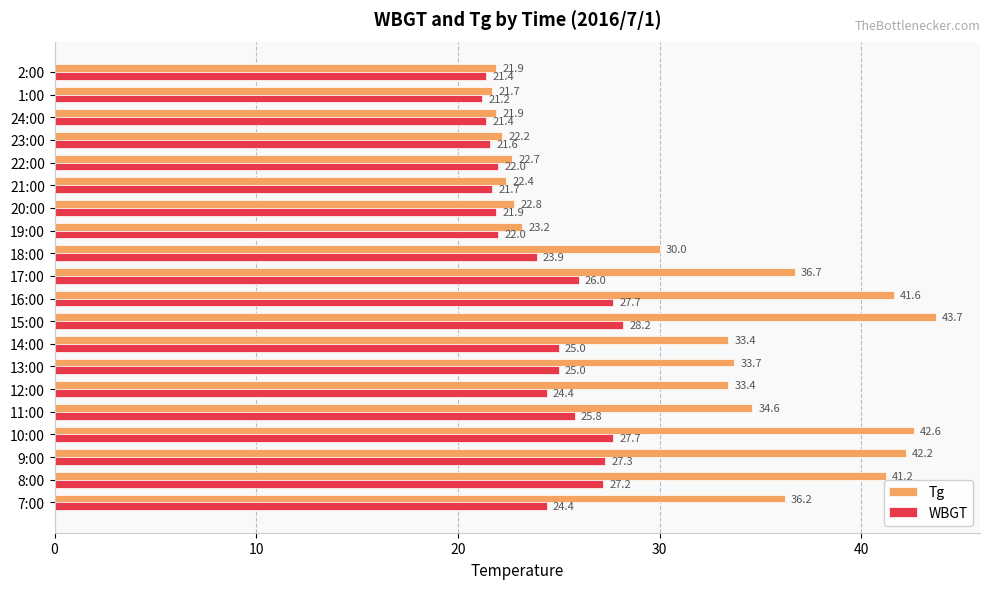

At which category is the sum across all series the highest?

15:00